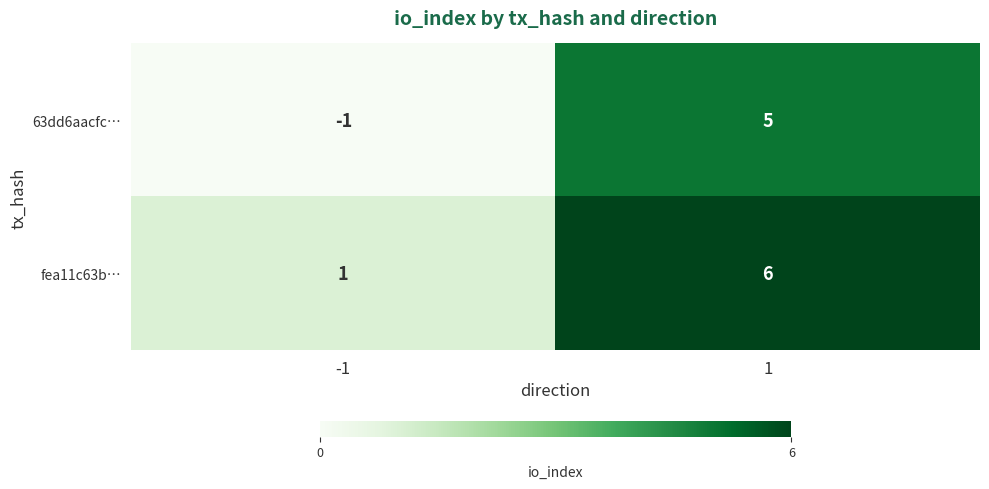

Which category has the highest value across all series?

1